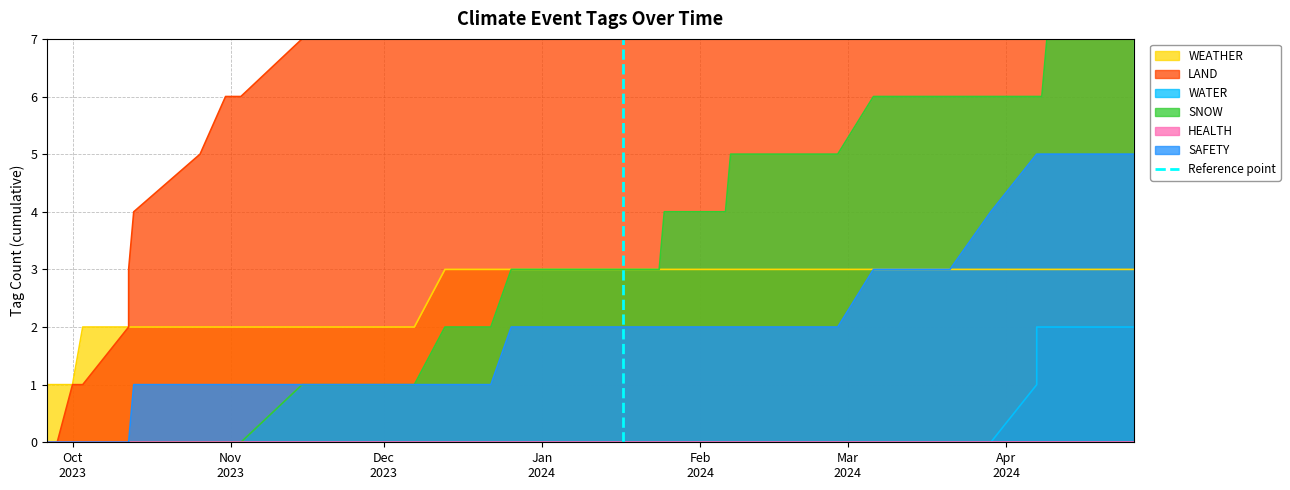

At which category does the chart reach its minimum across all series?

Oct
2023